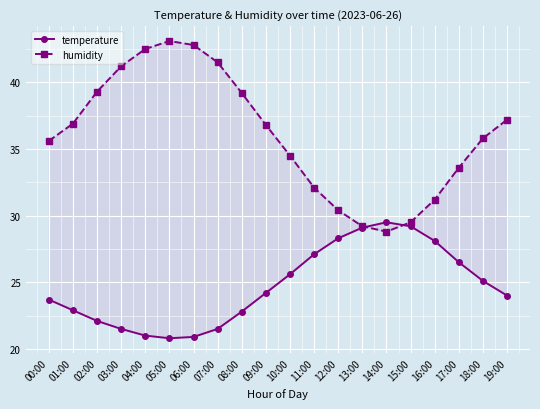

What is the label of the 13th point from the right?

07:00